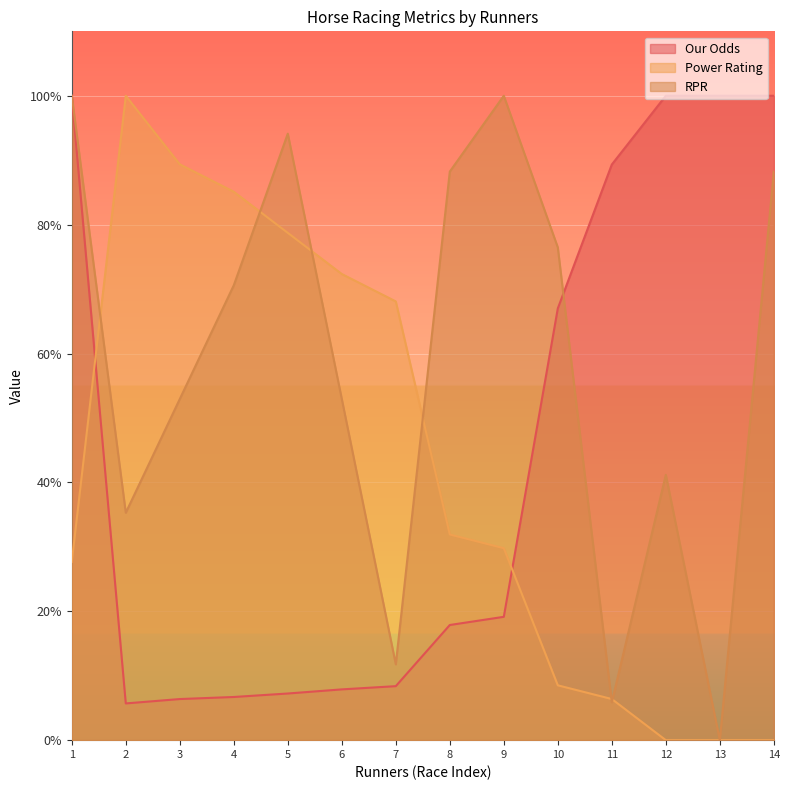

After their last crossing, which series has the higher values: Our Odds or Power Rating?

Our Odds